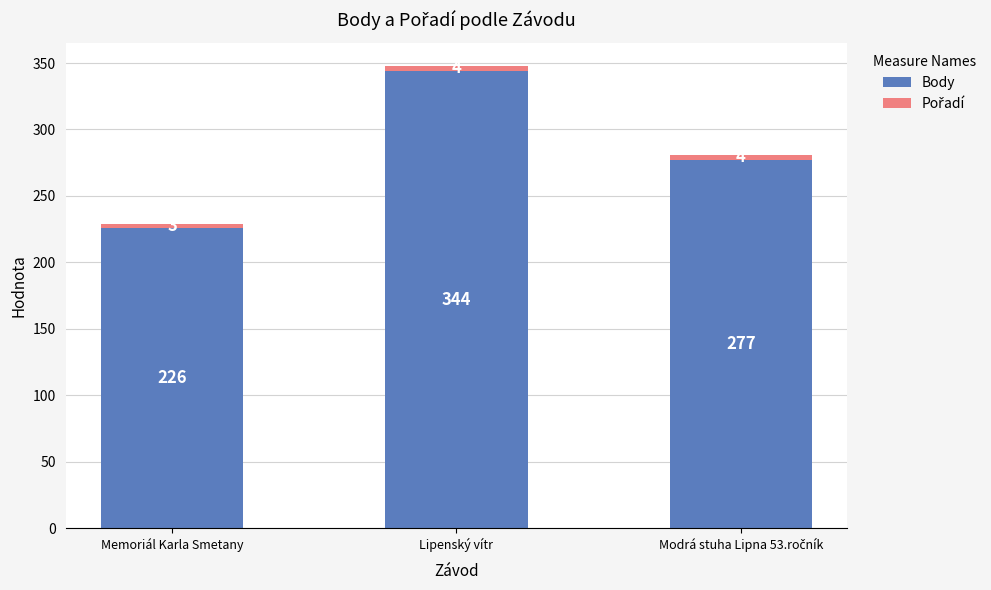

What is the sum of all Body values?

847